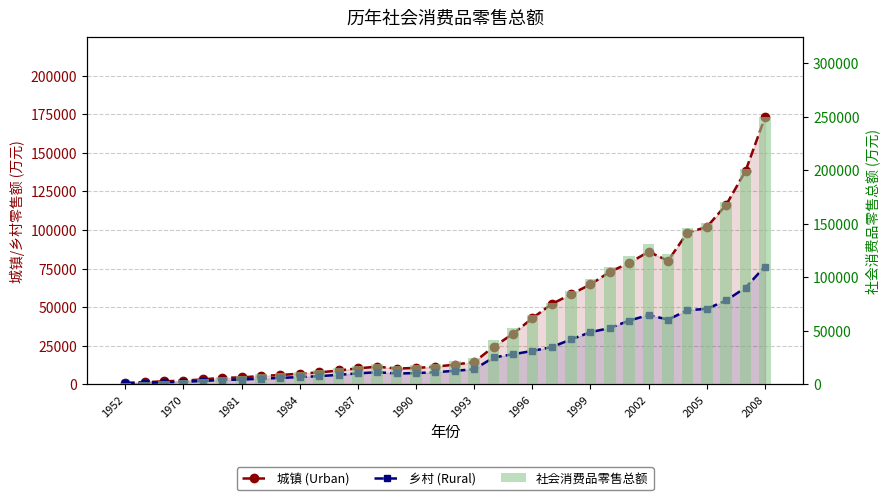

At 25, list the series in order from smallest to largest.

乡村 (Rural), 城镇 (Urban), 社会消费品零售总额